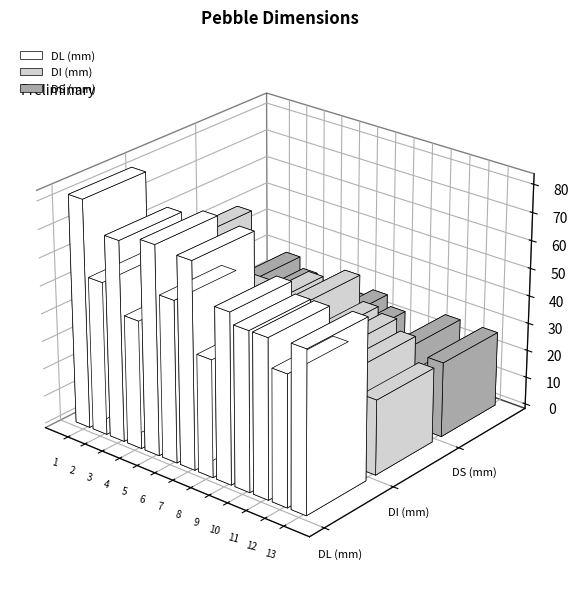

Which label corresponds to the largest value in the chart?

1